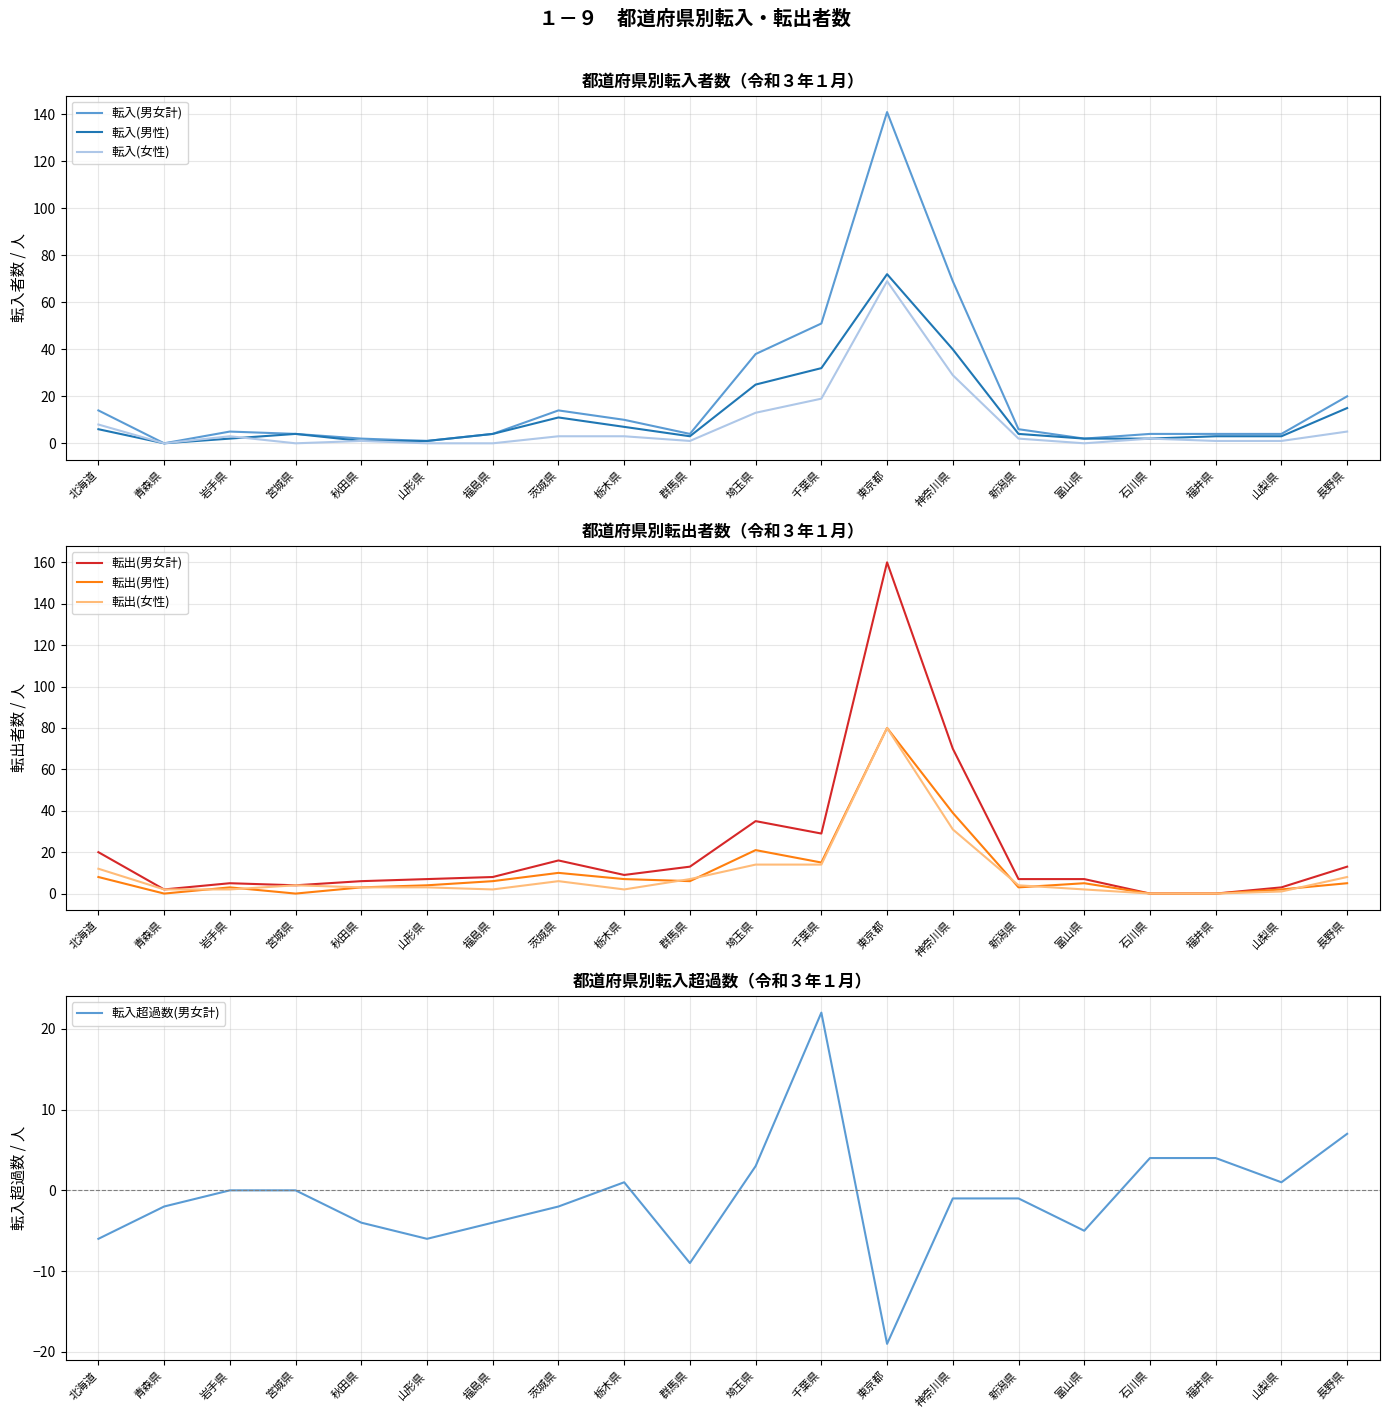

What is the label of the 20th point from the right?

北海道